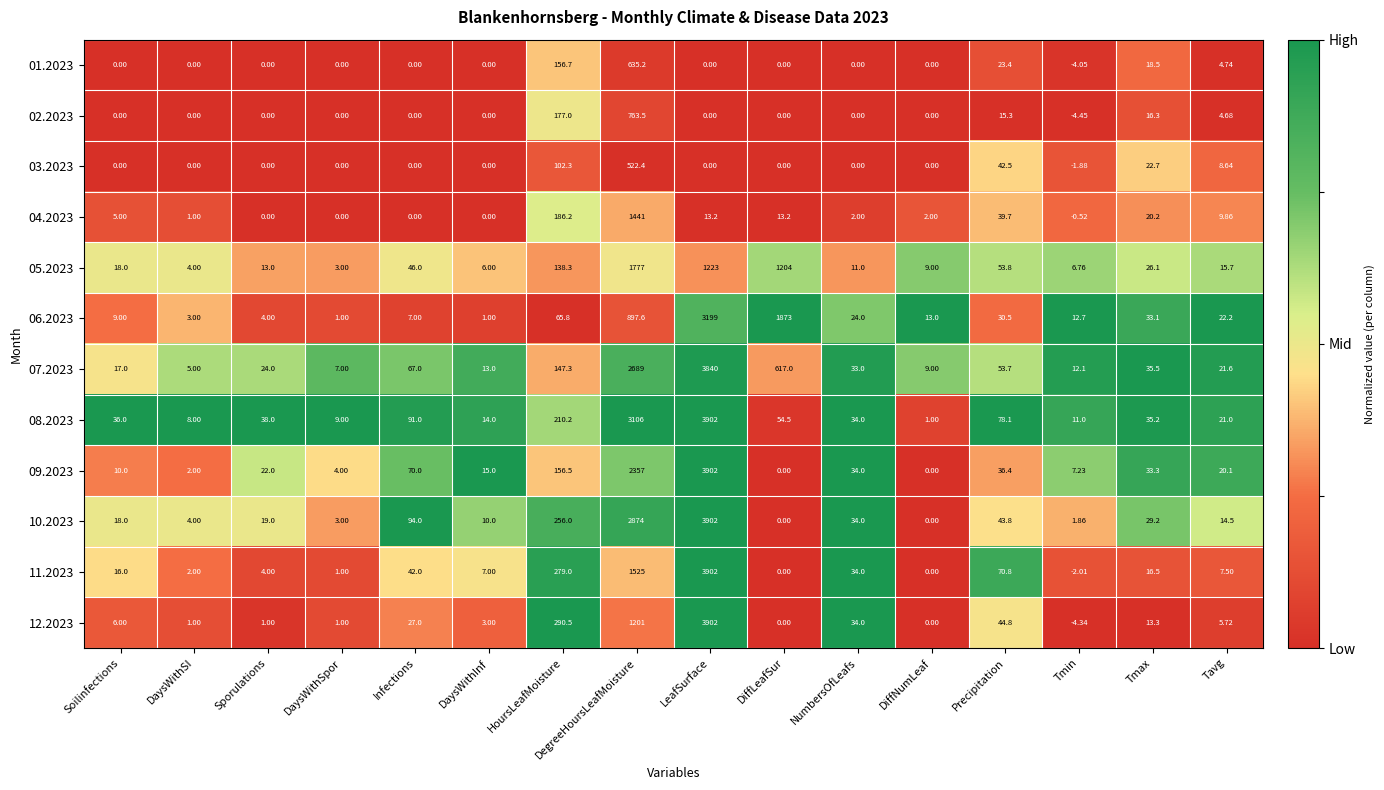

Where is 05.2023 nearest to the value 890?

DiffLeafSur